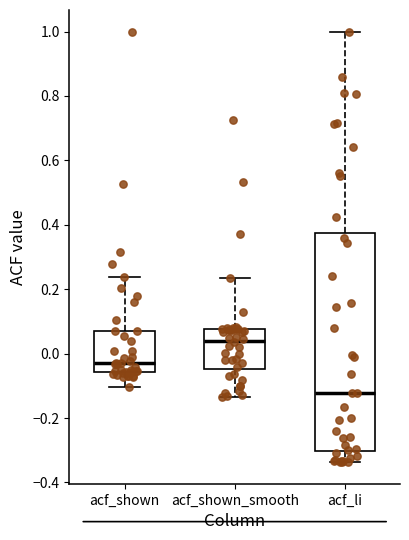

Which box has the lowest median line?

acf_li